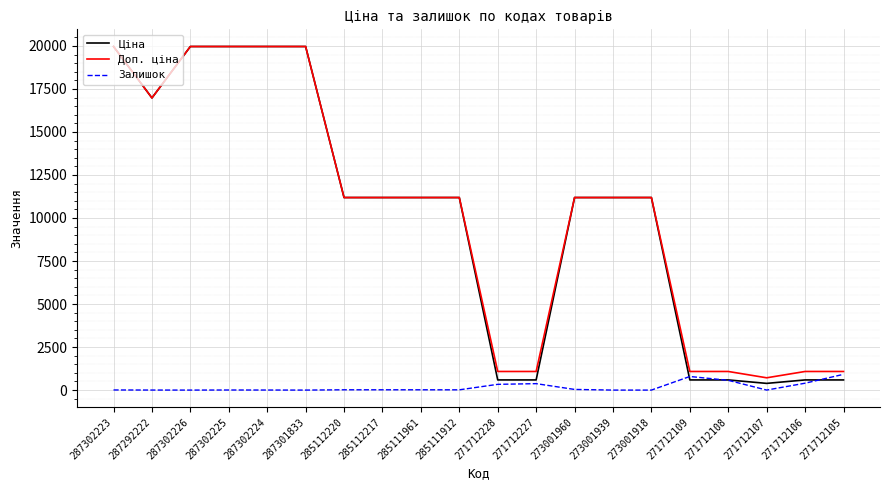

The Ціна series shows 589.9 at 271712106. True or false?

True